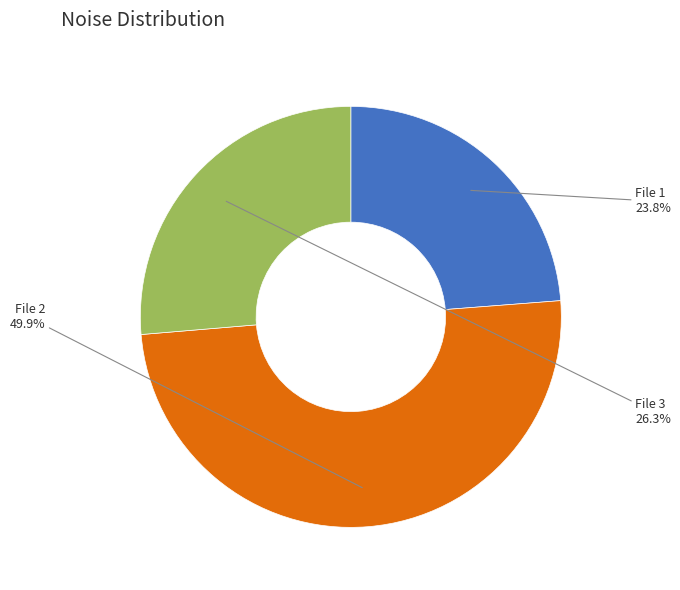

Count the number of slices in the pie.

3